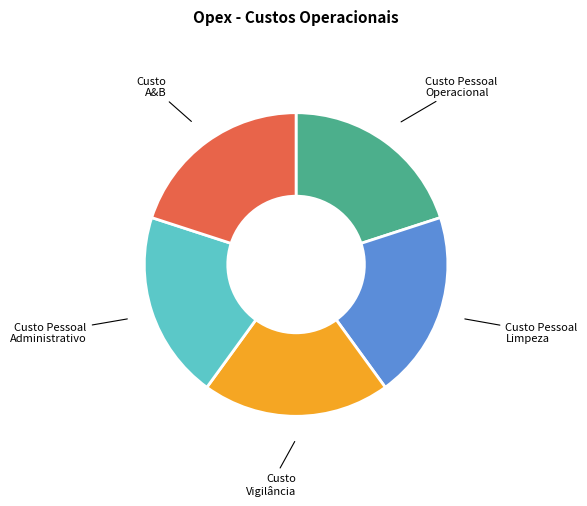

Does any single category account for the majority?

No